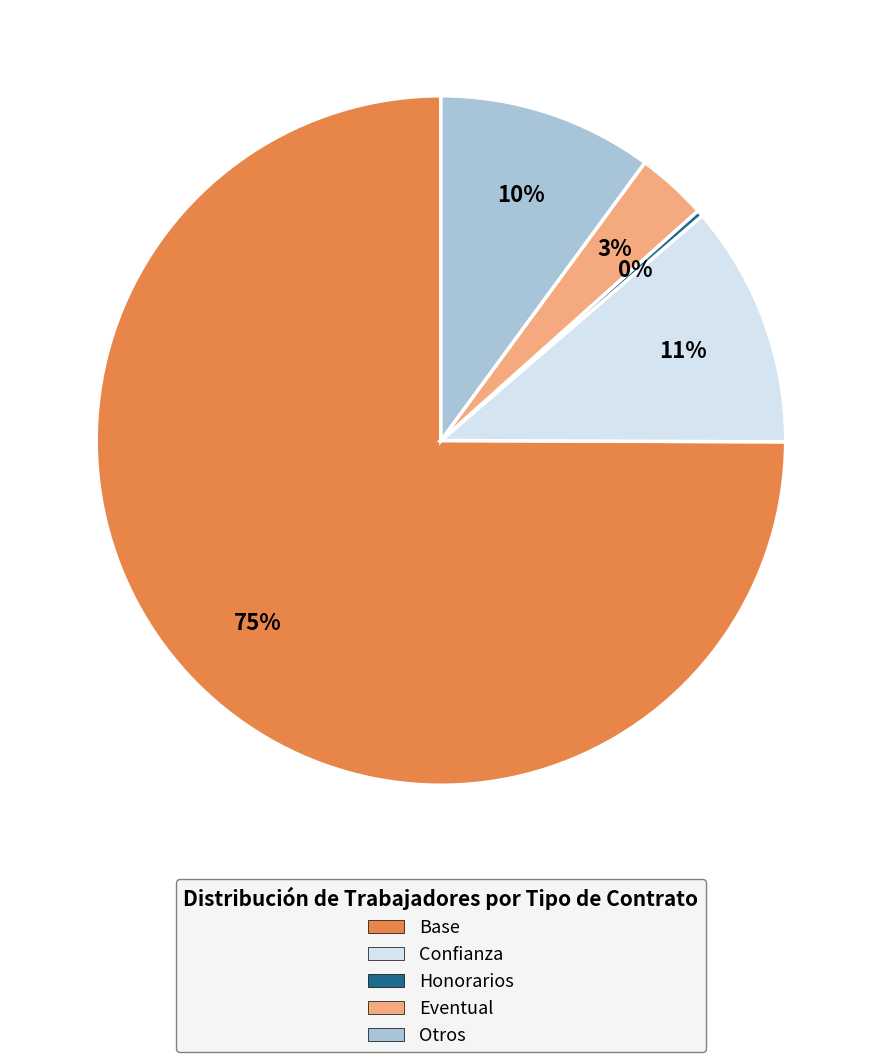

To the nearest percent, what is the average slice percentage?

20%